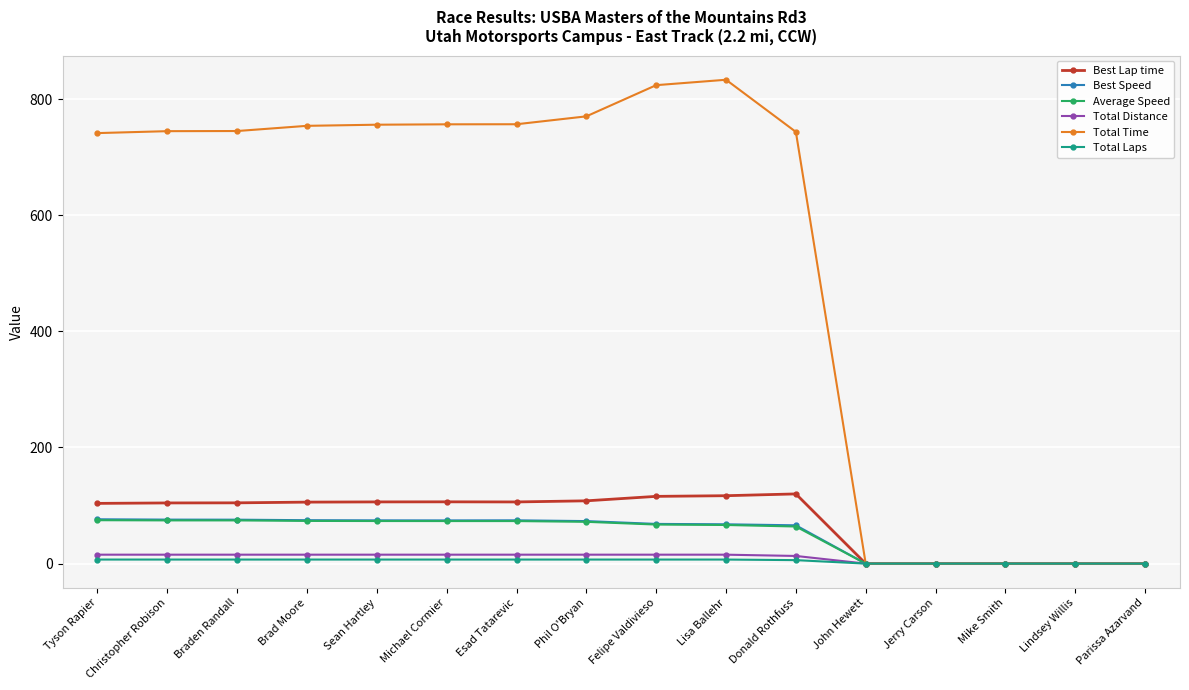

At how many categories does at least one series exceed 598?

11